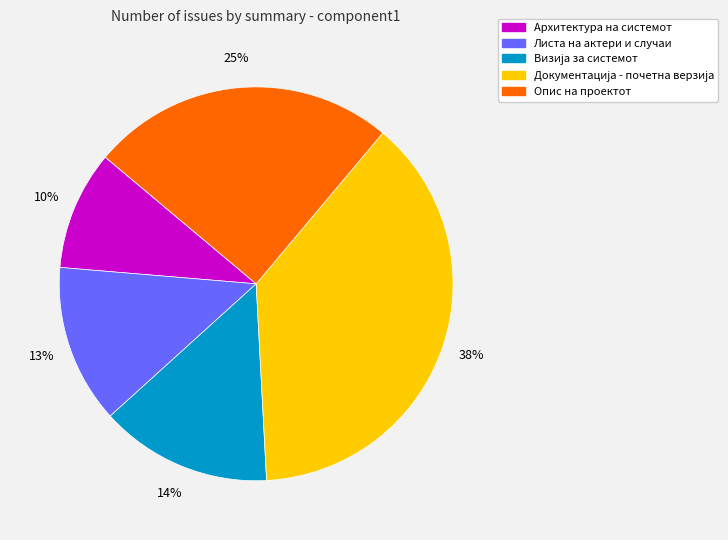

To the nearest percent, what is the difference between the largest and smallest slice percentages?

28%